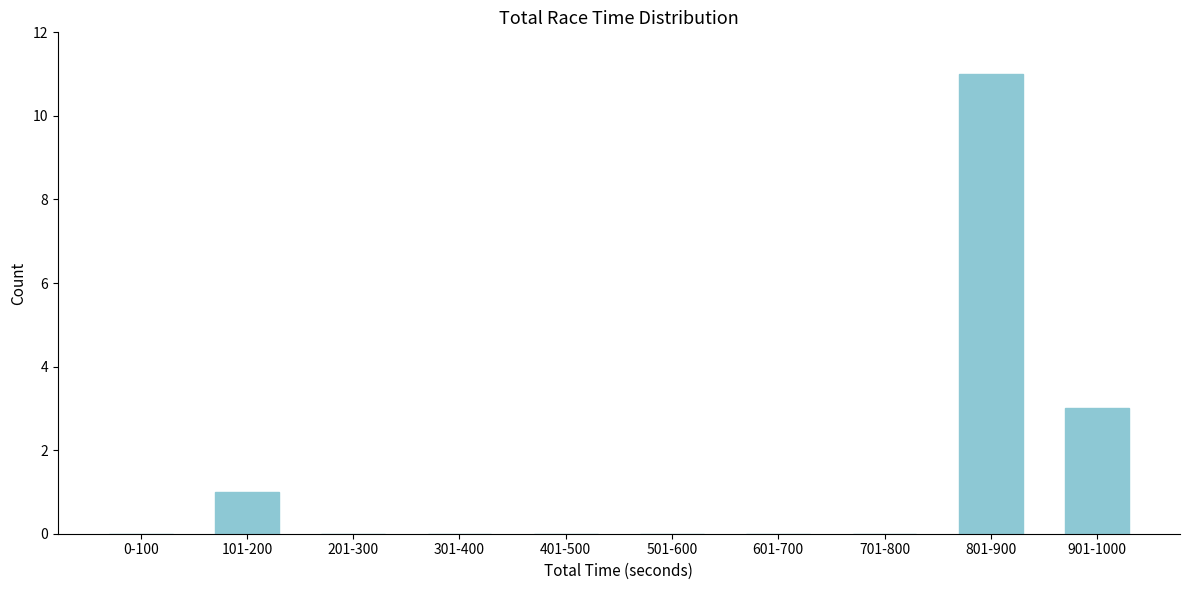

Reading right to left, transcribe all the data shown in this chart.

901-1000=3	801-900=11	701-800=0	601-700=0	501-600=0	401-500=0	301-400=0	201-300=0	101-200=1	0-100=0